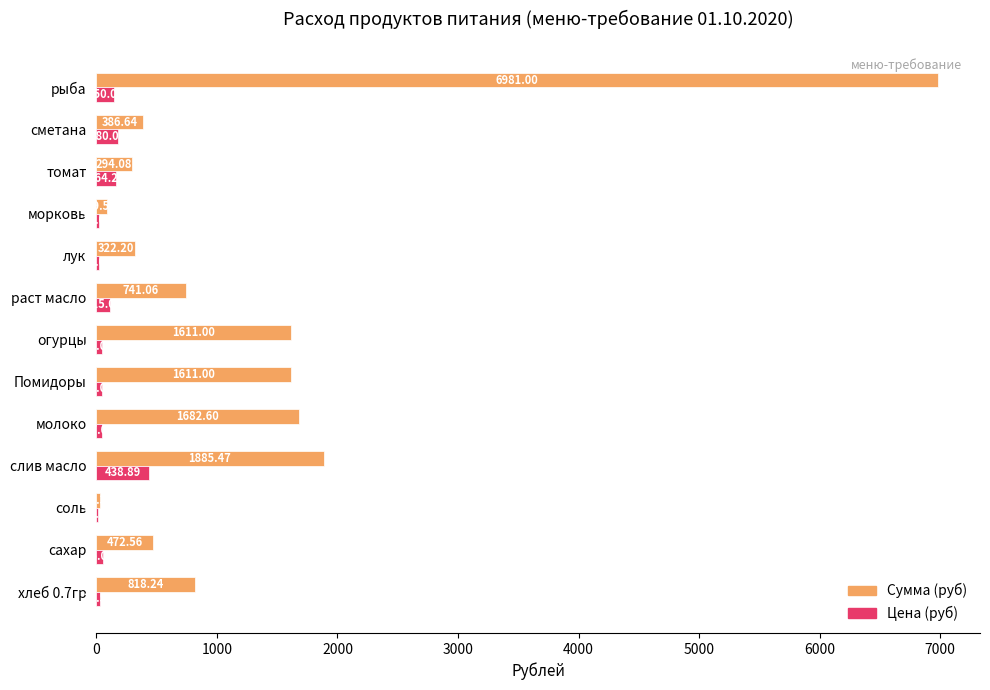

Is the value of Сумма (руб) at хлеб 0.7гр greater than the value of Цена (руб) at сахар?

Yes